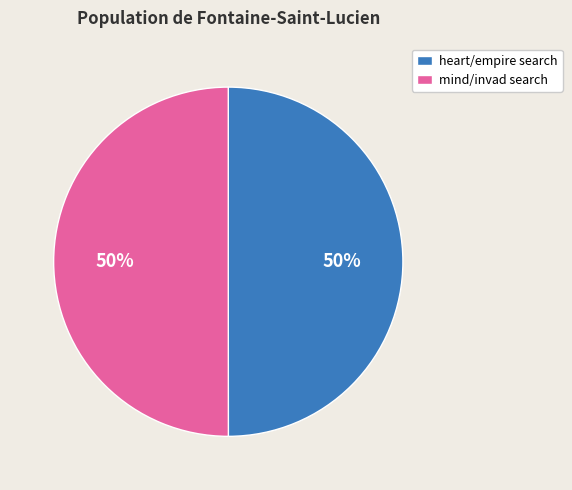

Approximately how many times larger is the value at heart/empire search compared to mind/invad search?

1.0